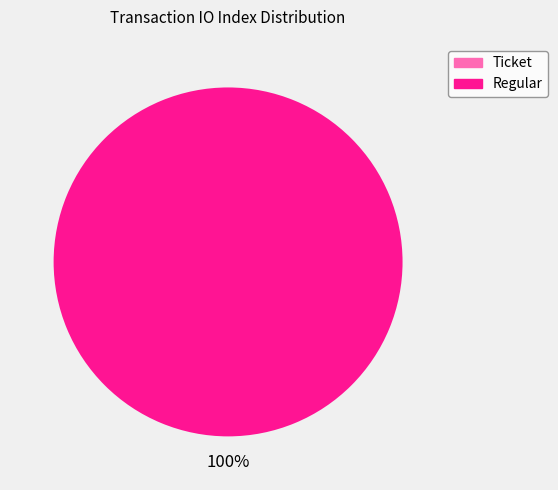

Is it true that Regular (io_index=54) is 99% of the pie?

False